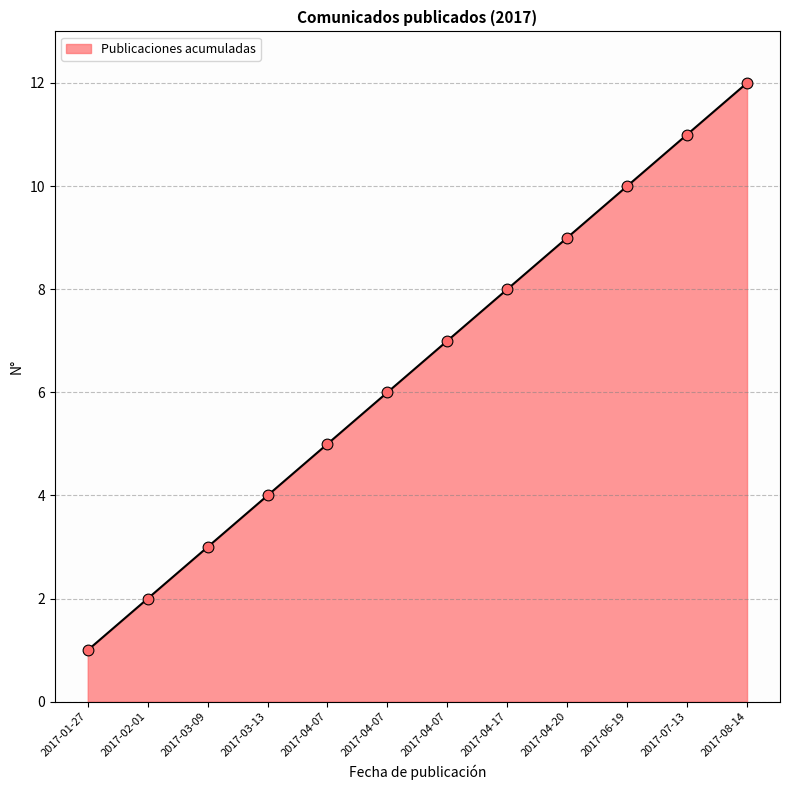

Which has a higher value, 2017-01-27 or 2017-04-07?

2017-04-07